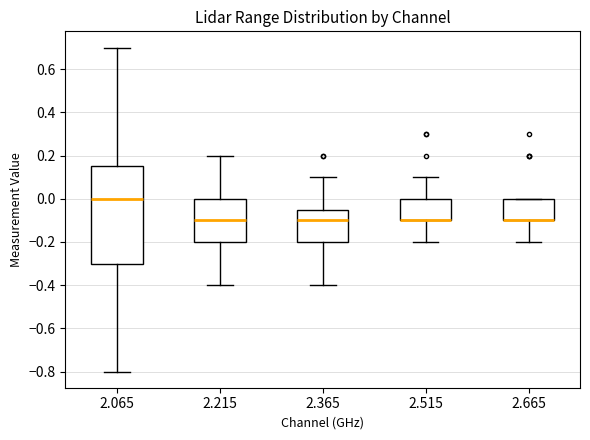

Comparing the boxes themselves (not the whiskers), which one is the tallest?

2.065